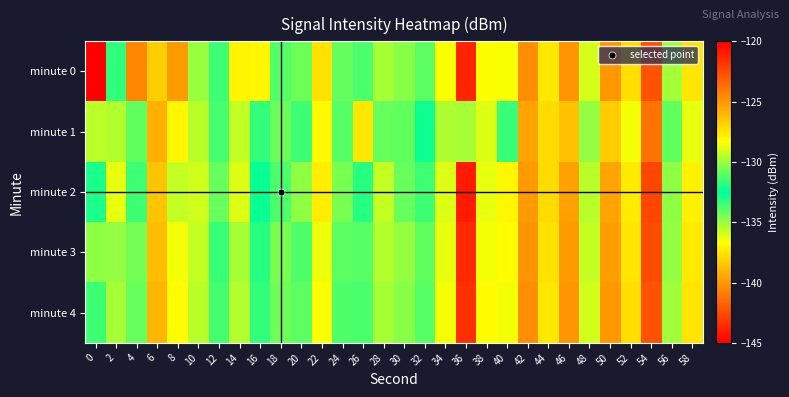

Which series changed the most between 12 and 50?

minute 0